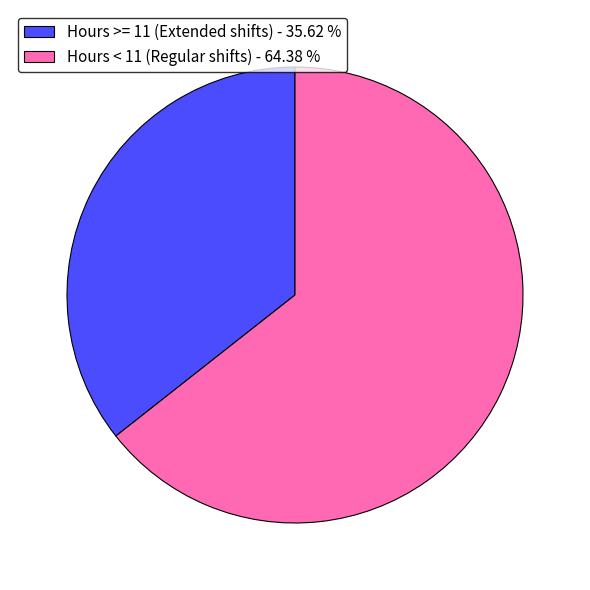

How many slices are in this pie chart?

2